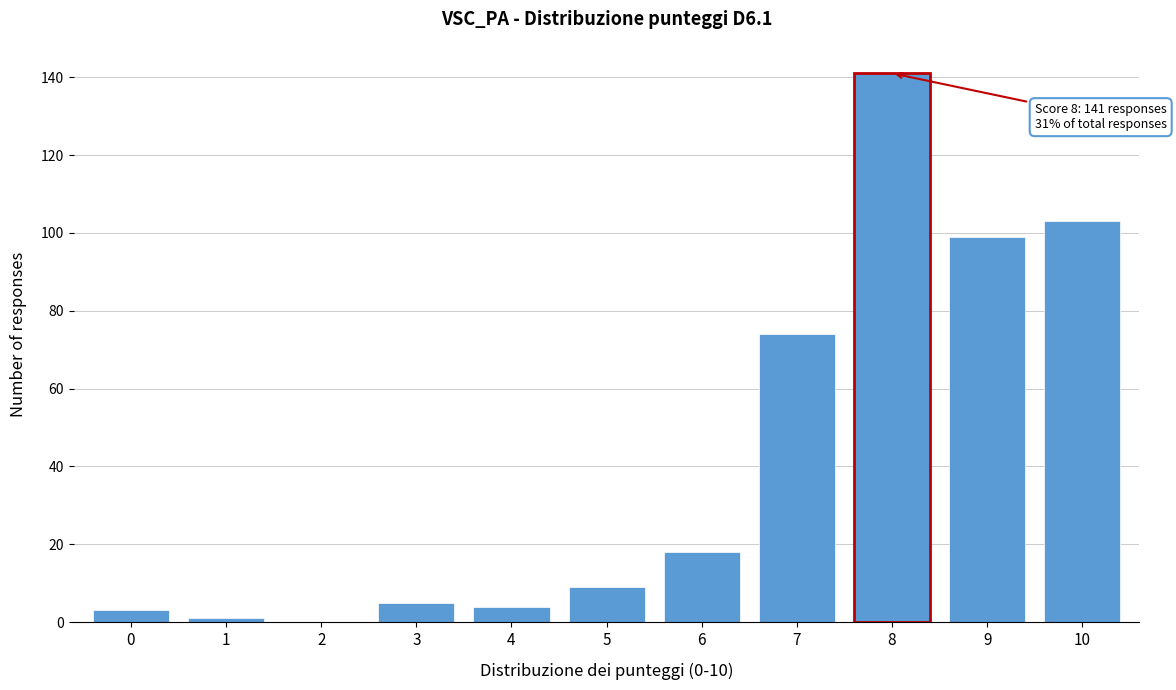

Reading left to right, what are all the values shown in this chart?

0=3	1=1	2=0	3=5	4=4	5=9	6=18	7=74	8=141	9=99	10=103